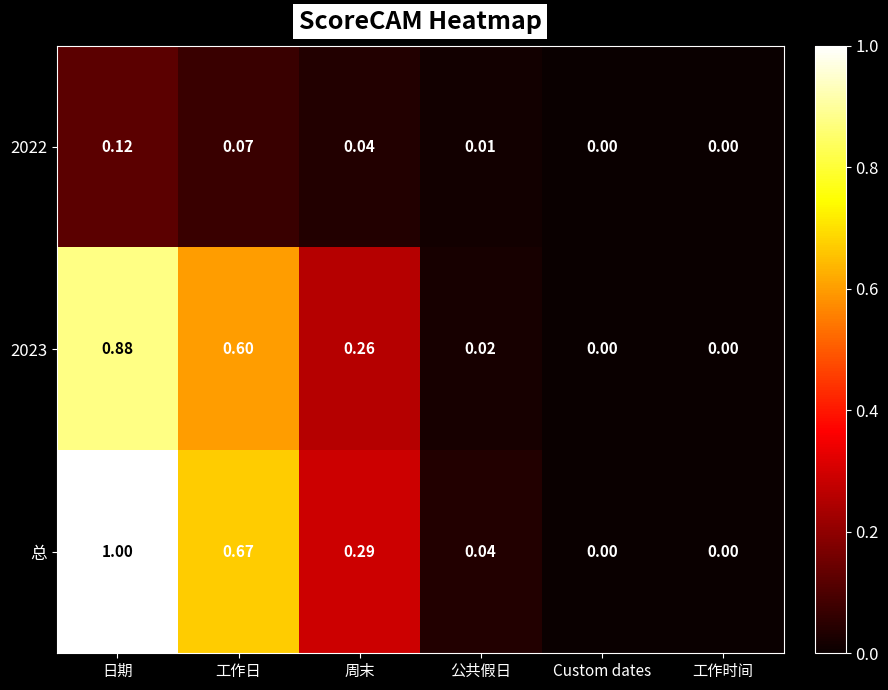

Count the number of data series in this chart.

3